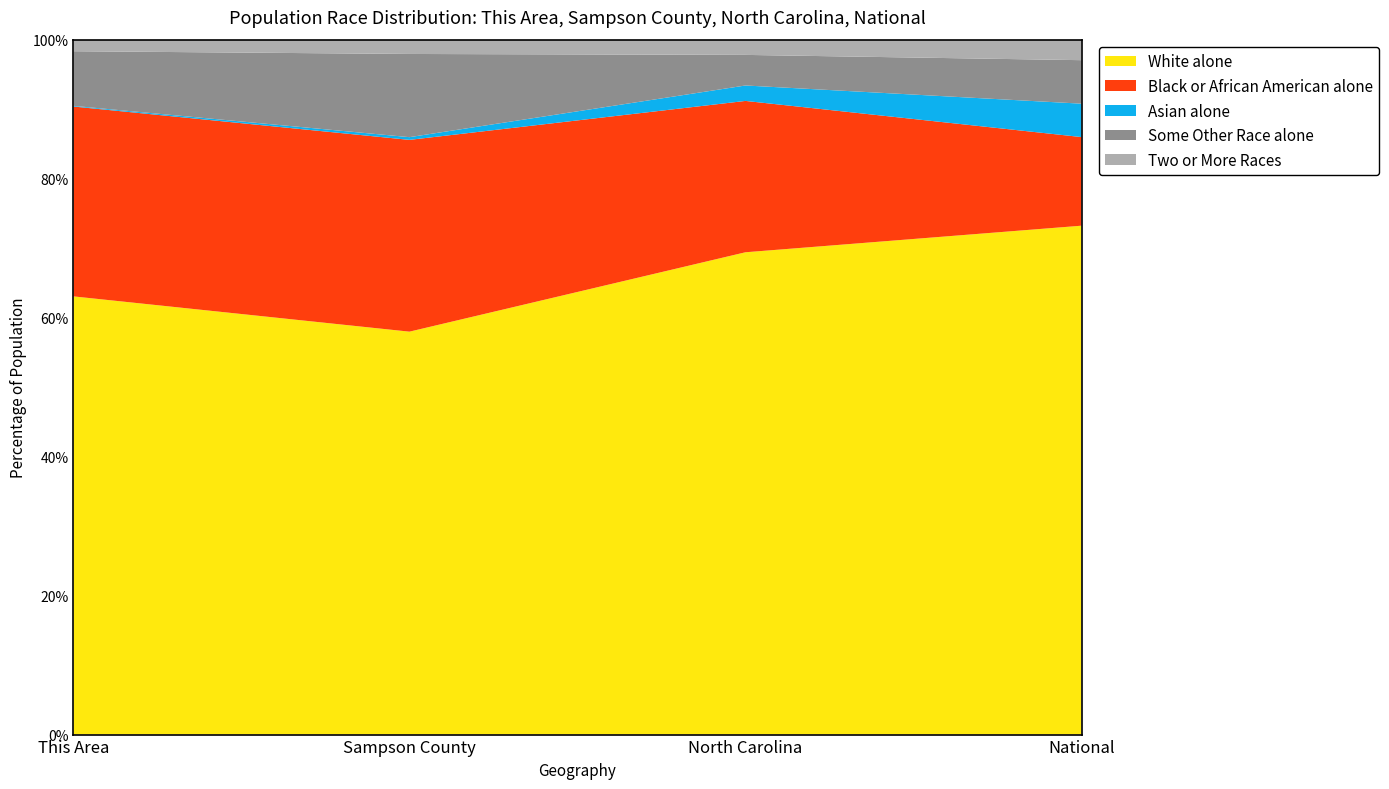

Reading right to left, transcribe all the data shown in this chart.

White alone: National=223553265	North Carolina=6528950	Sampson County=35985	This Area=1934
Black or African American alone: National=38929319	North Carolina=2048628	Sampson County=17128	This Area=838
Asian alone: National=14674252	North Carolina=208962	Sampson County=242	This Area=3
Some Other Race alone: National=19107368	North Carolina=414030	Sampson County=7430	This Area=241
Two or More Races: National=9009073	North Carolina=206199	Sampson County=1277	This Area=51